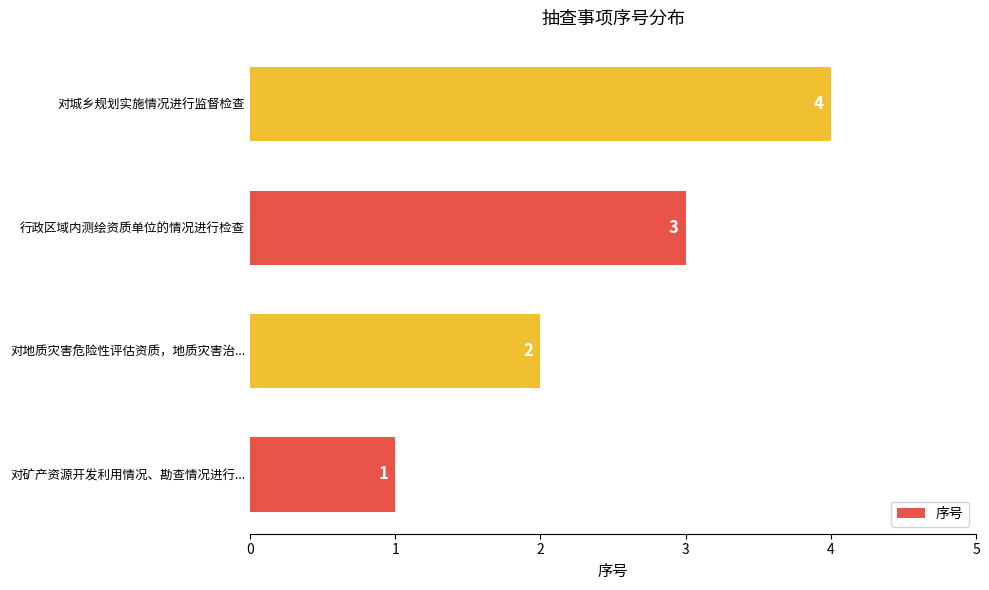

The chart shows a value of 1 at 行政区域内测绘资质单位的情况进行检查. True or false?

False